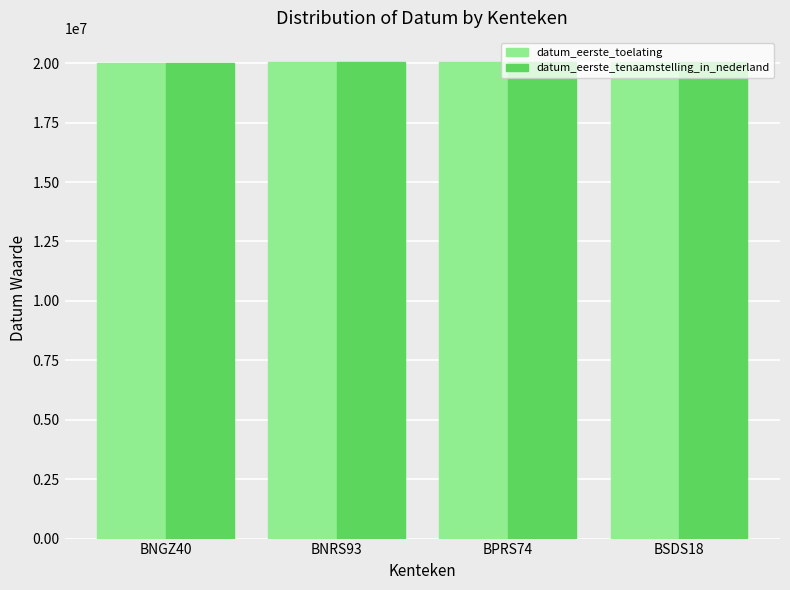

What is the lowest value of the datum_eerste_tenaamstelling_in_nederland series?

20021028